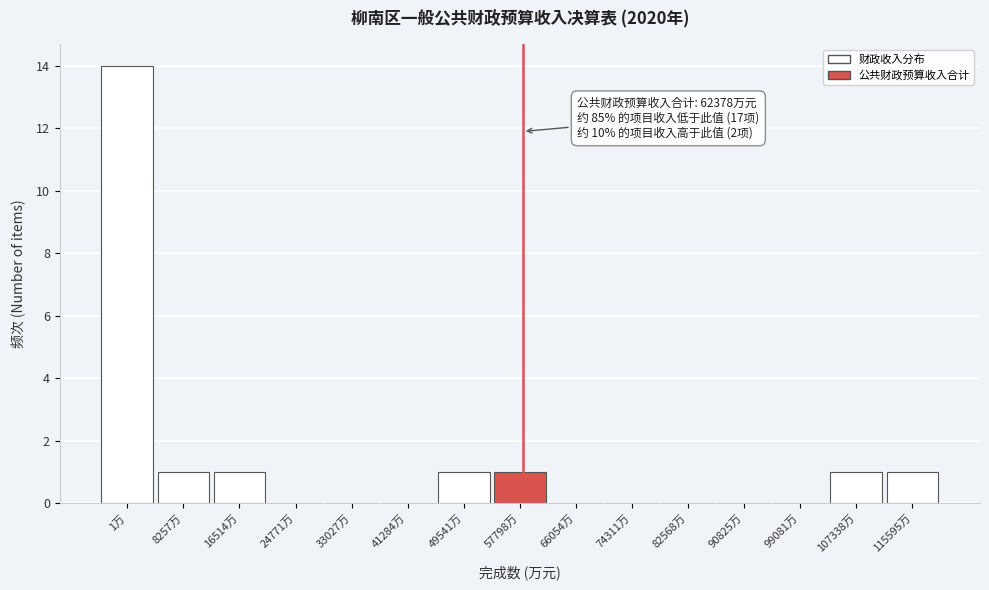

Reading left to right, what are all the values shown in this chart?

1万=14	8257万=1	16514万=1	24771万=0	33027万=0	41284万=0	49541万=1	57798万=1	66054万=0	74311万=0	82568万=0	90825万=0	99081万=0	107338万=1	115595万=1